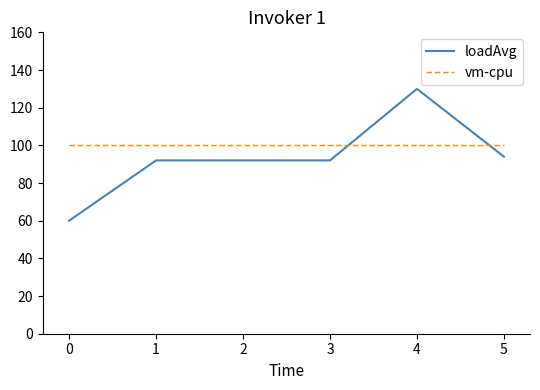

Does the chart have visible grid lines?

No